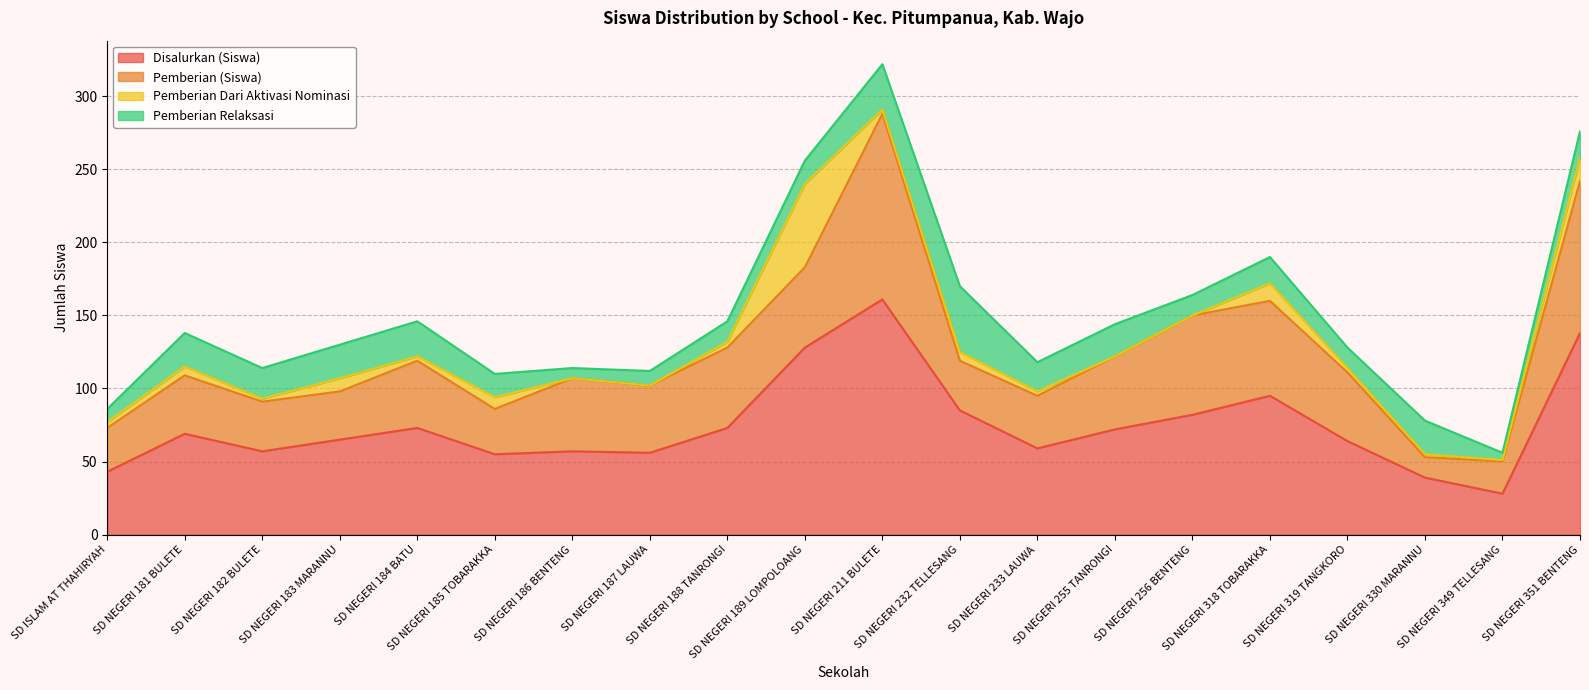

The value of Disalurkan (Siswa) at SD NEGERI 232 TELLESANG is 85. True or false?

True